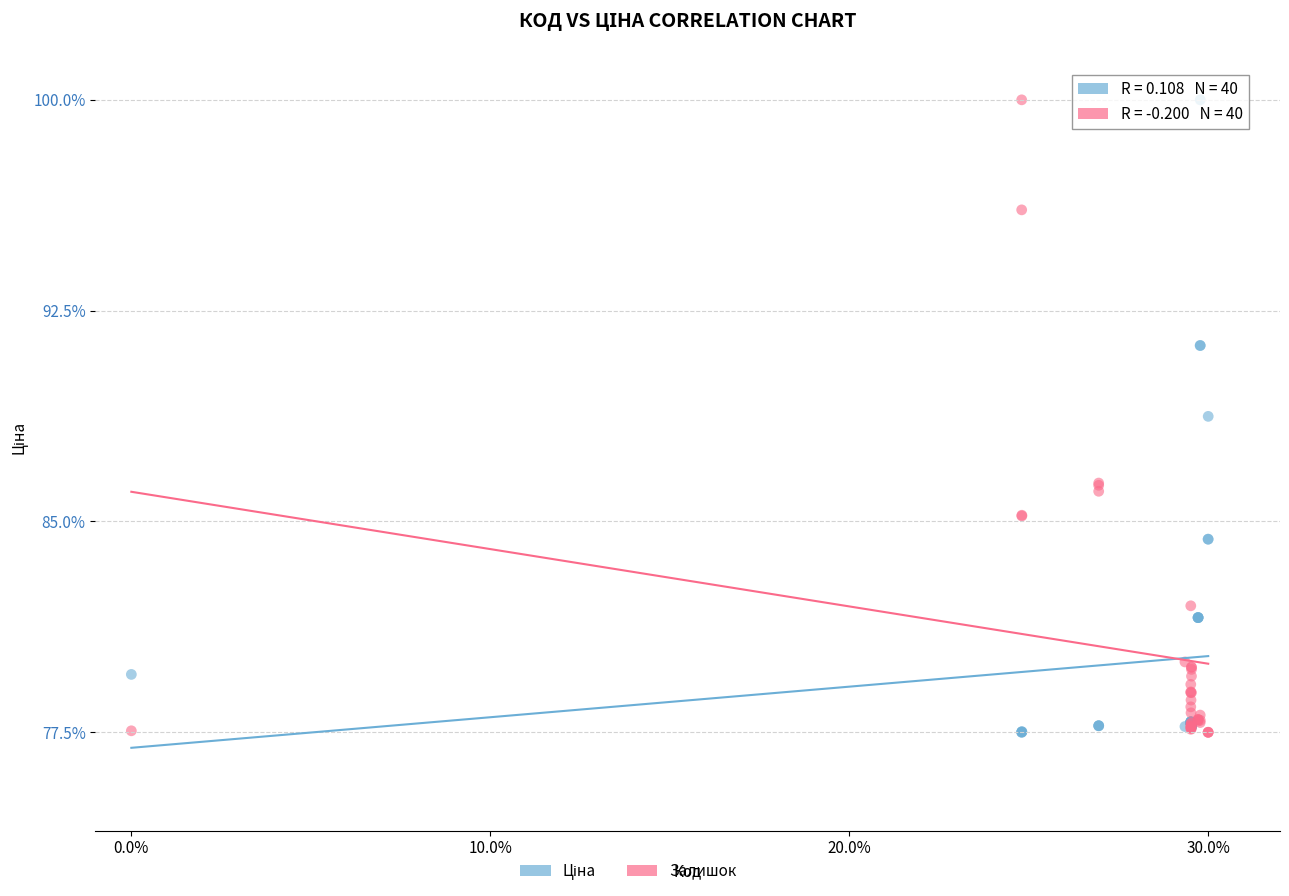

What is the X range (max minus min) for the scatter plot?

30.0